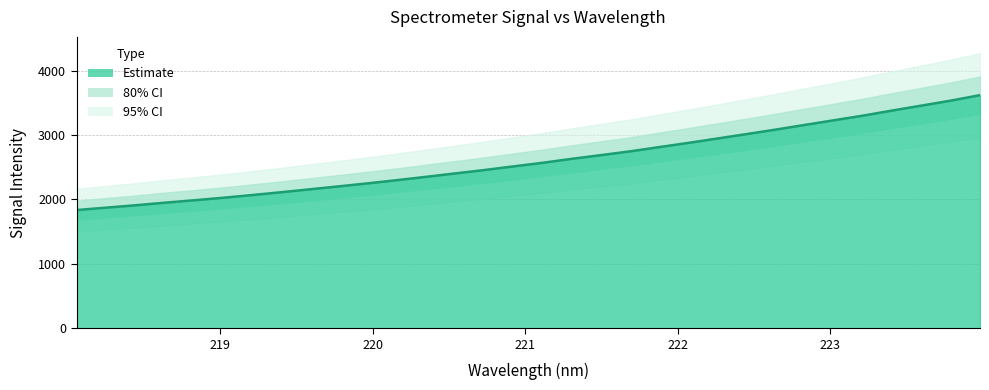

The chart shows a value of 1546.7 at 221.1174. True or false?

False